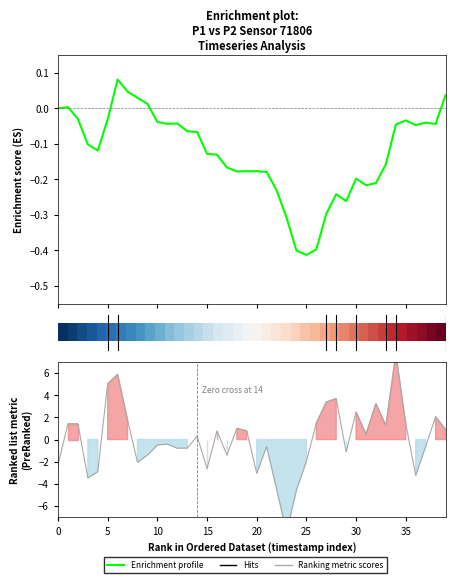

Which series ends up on top after the final intersection of Ranking metric scores and Enrichment profile?

Ranking metric scores